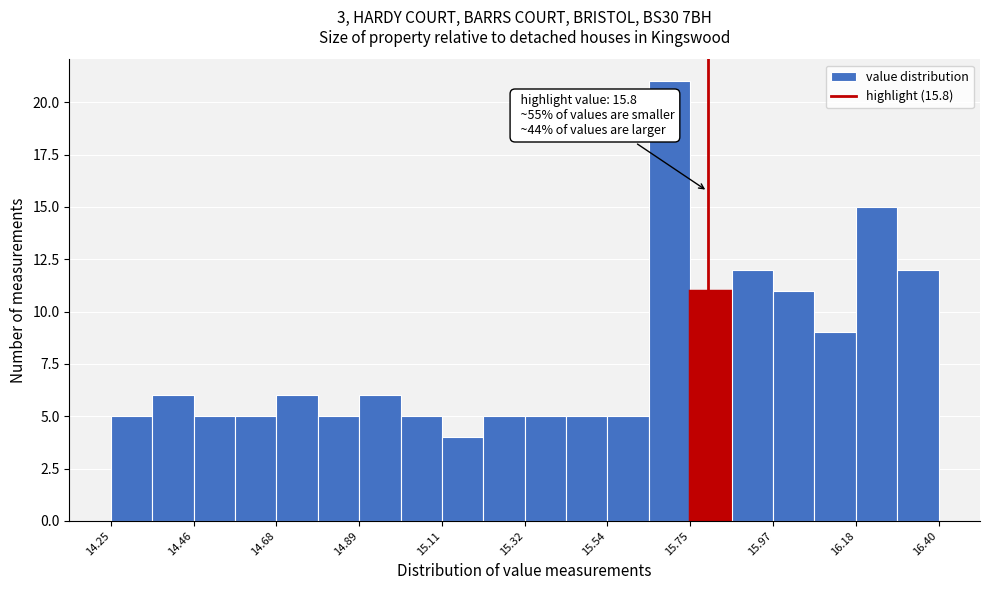

Read against the x-axis, roughly where is the centre of the tallest bar?

15.70